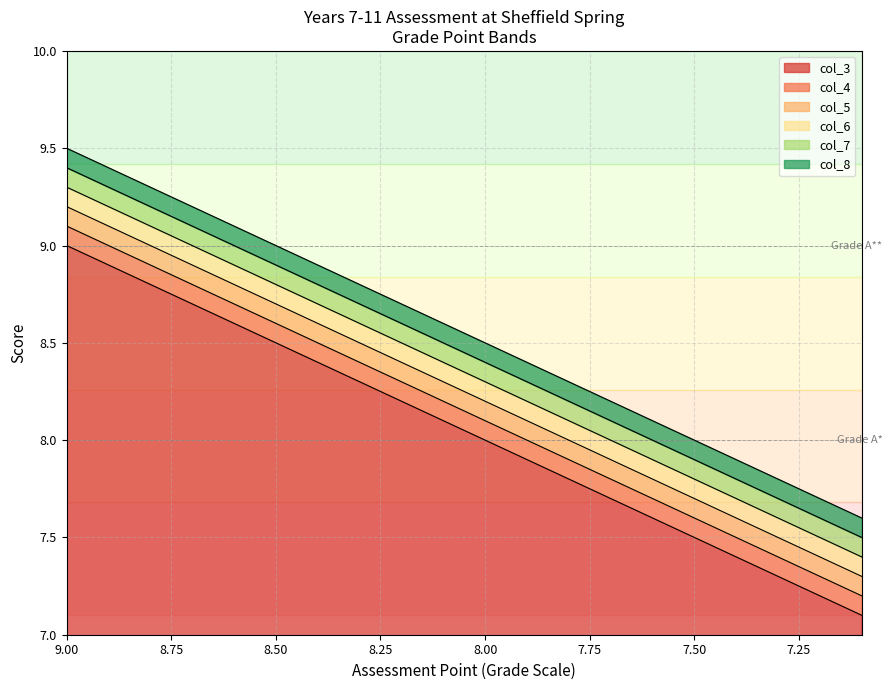

What is the average value of the col_3 series?

8.3